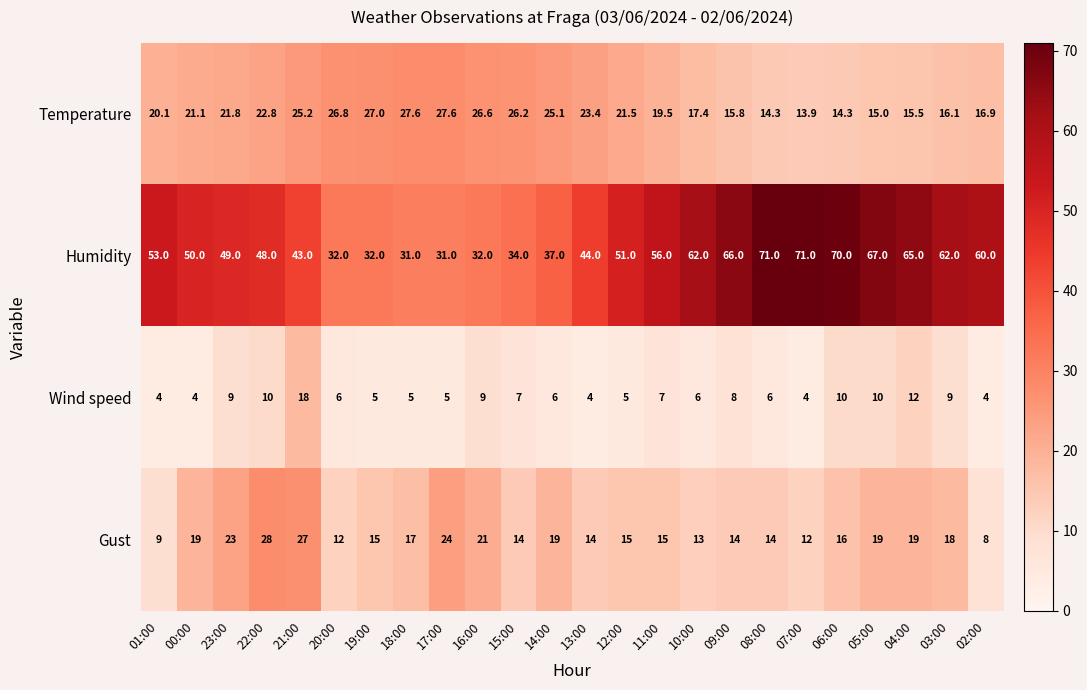

What is the difference between the Temperature values at 05:00 and 02:00?

1.9